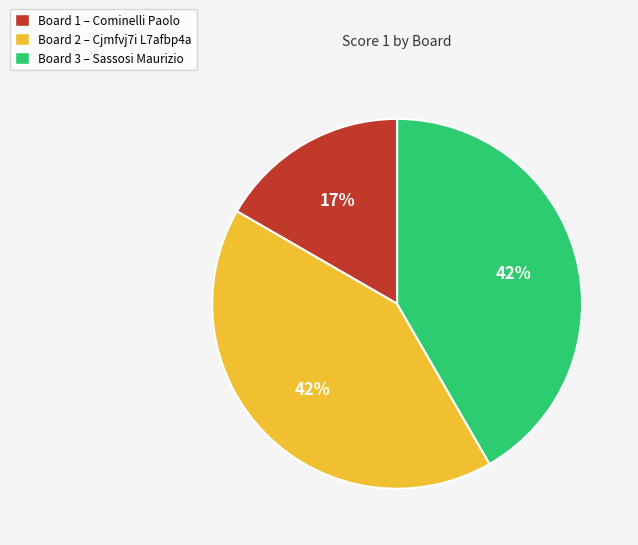

Between Board 3 – Sassosi Maurizio and Board 1 – Cominelli Paolo, which is larger?

Board 3 – Sassosi Maurizio